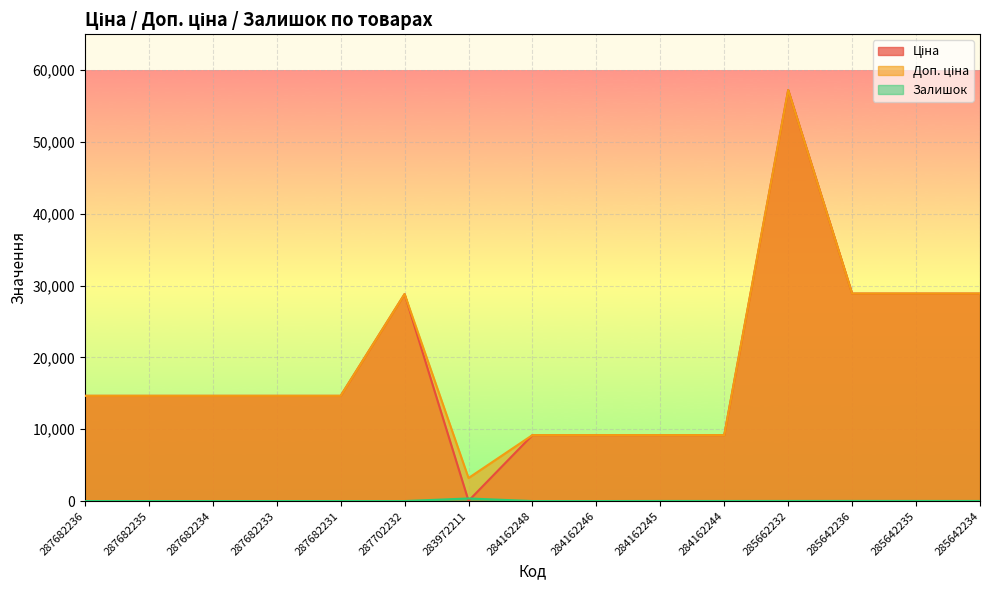

Which category has the highest value across all series?

285662232